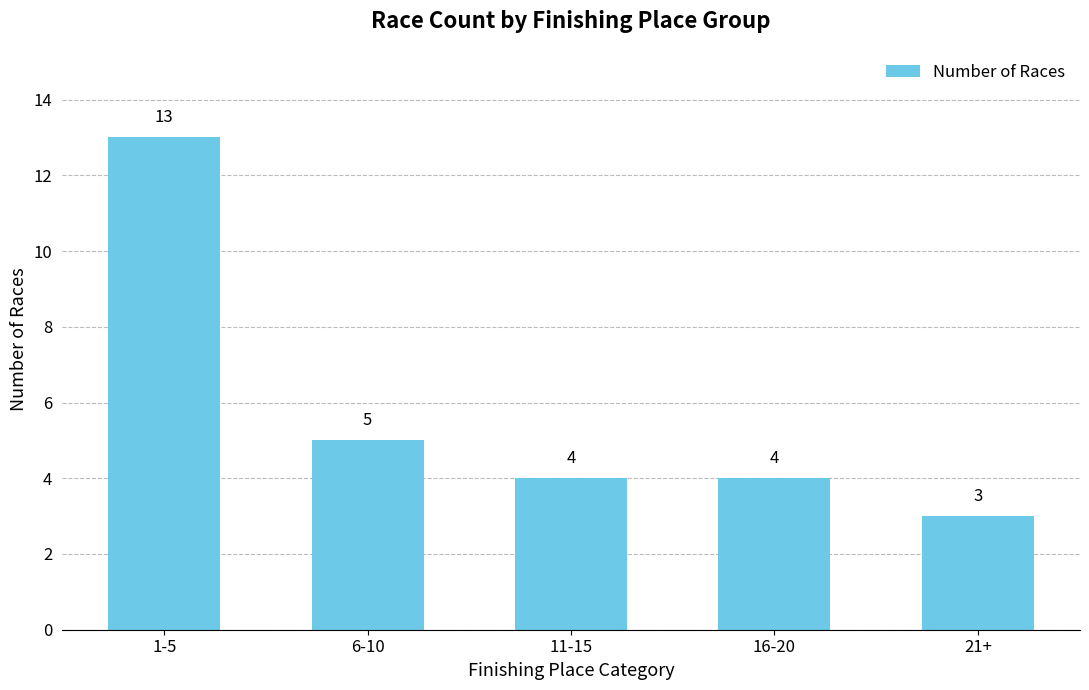

What is the difference between the second highest and second lowest values?

1